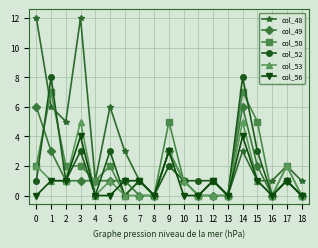

What is the maximum value shown in the chart?

12